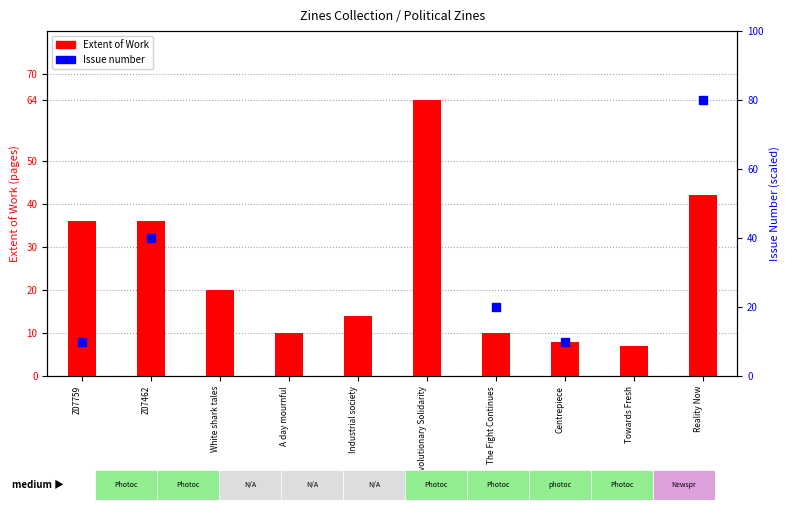

Which series contains the lowest Y value?

Extent of Work